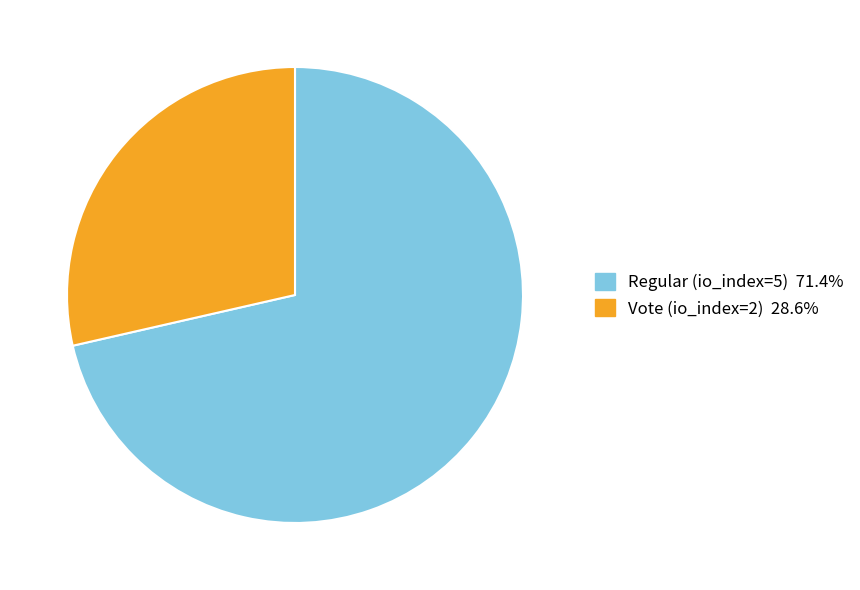

What is the majority slice?

Regular (io_index=5)